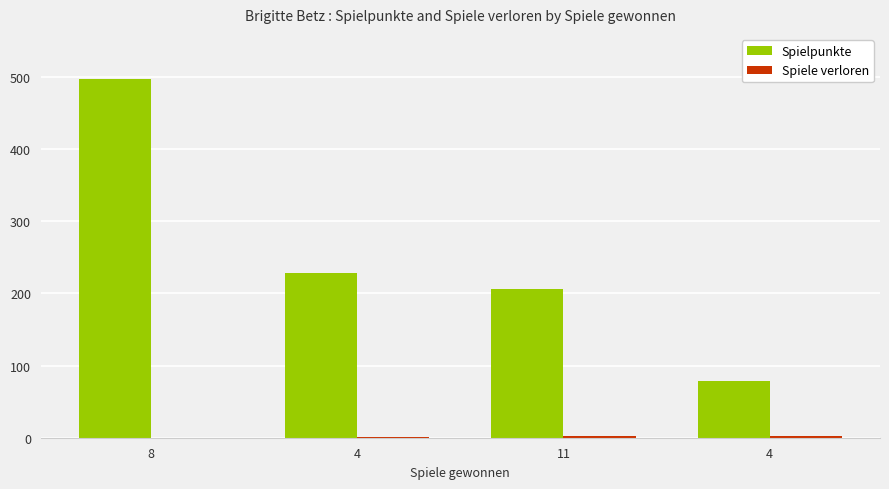

How many distinct data groups are displayed?

2